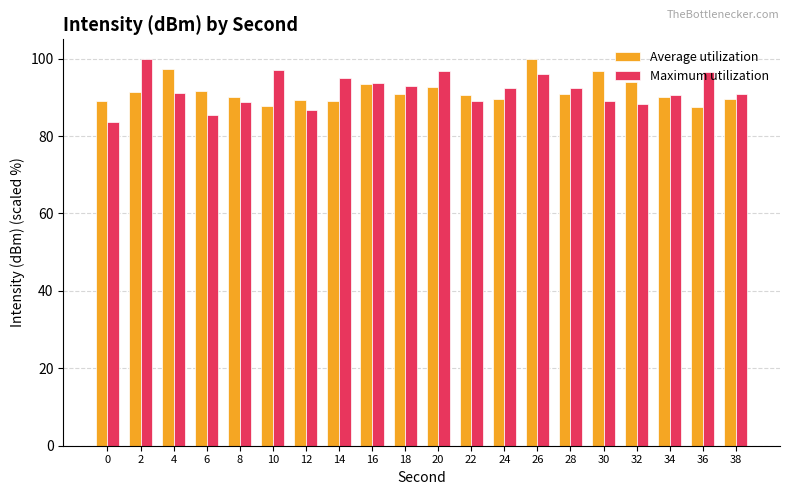

How many values in the Maximum utilization series exceed 92?

10